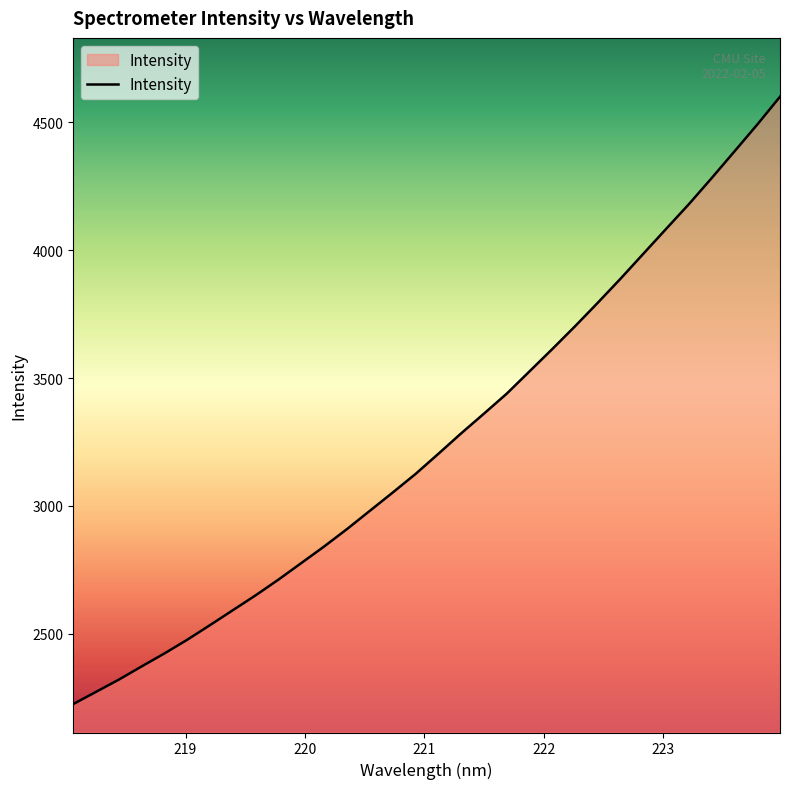

What is the smallest value displayed?

2225.1